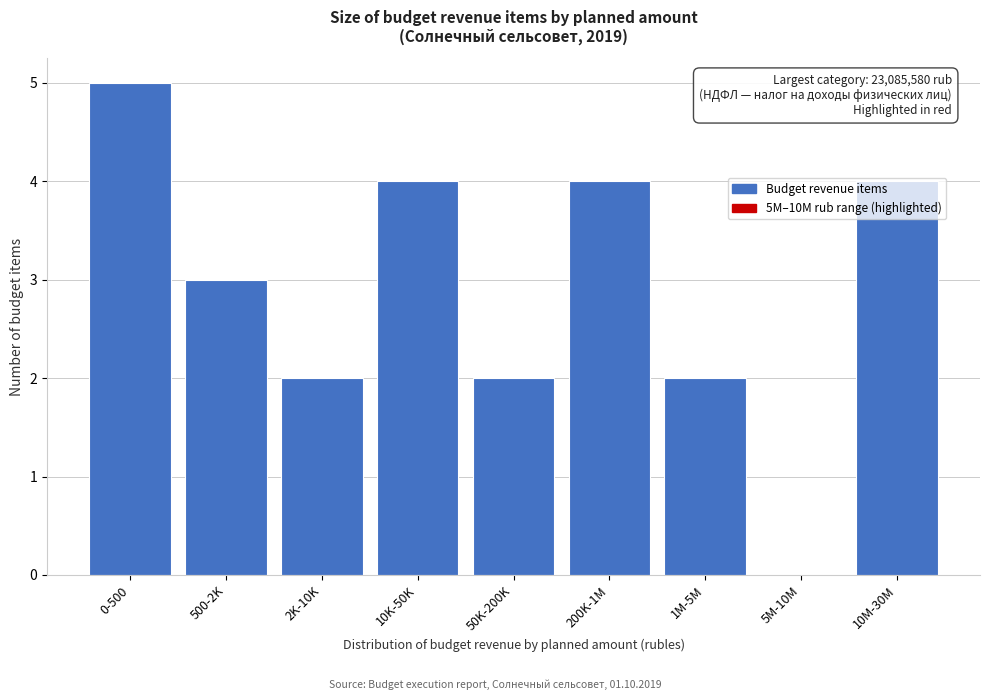

What is the maximum value shown in the chart?

5